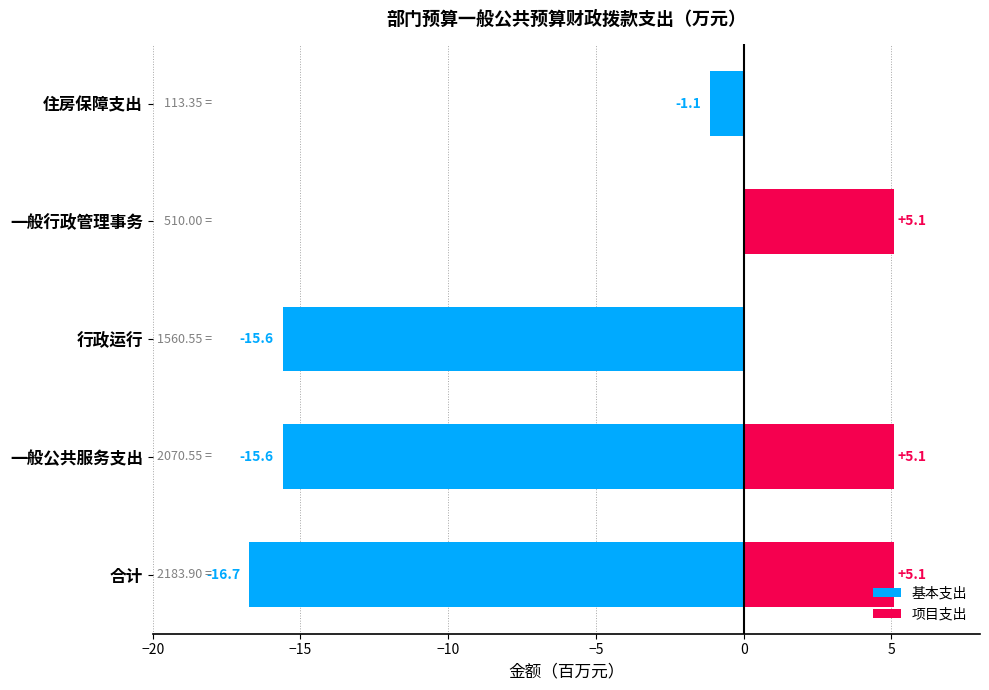

List the series in order of their overall mean, highest first.

项目支出, 基本支出